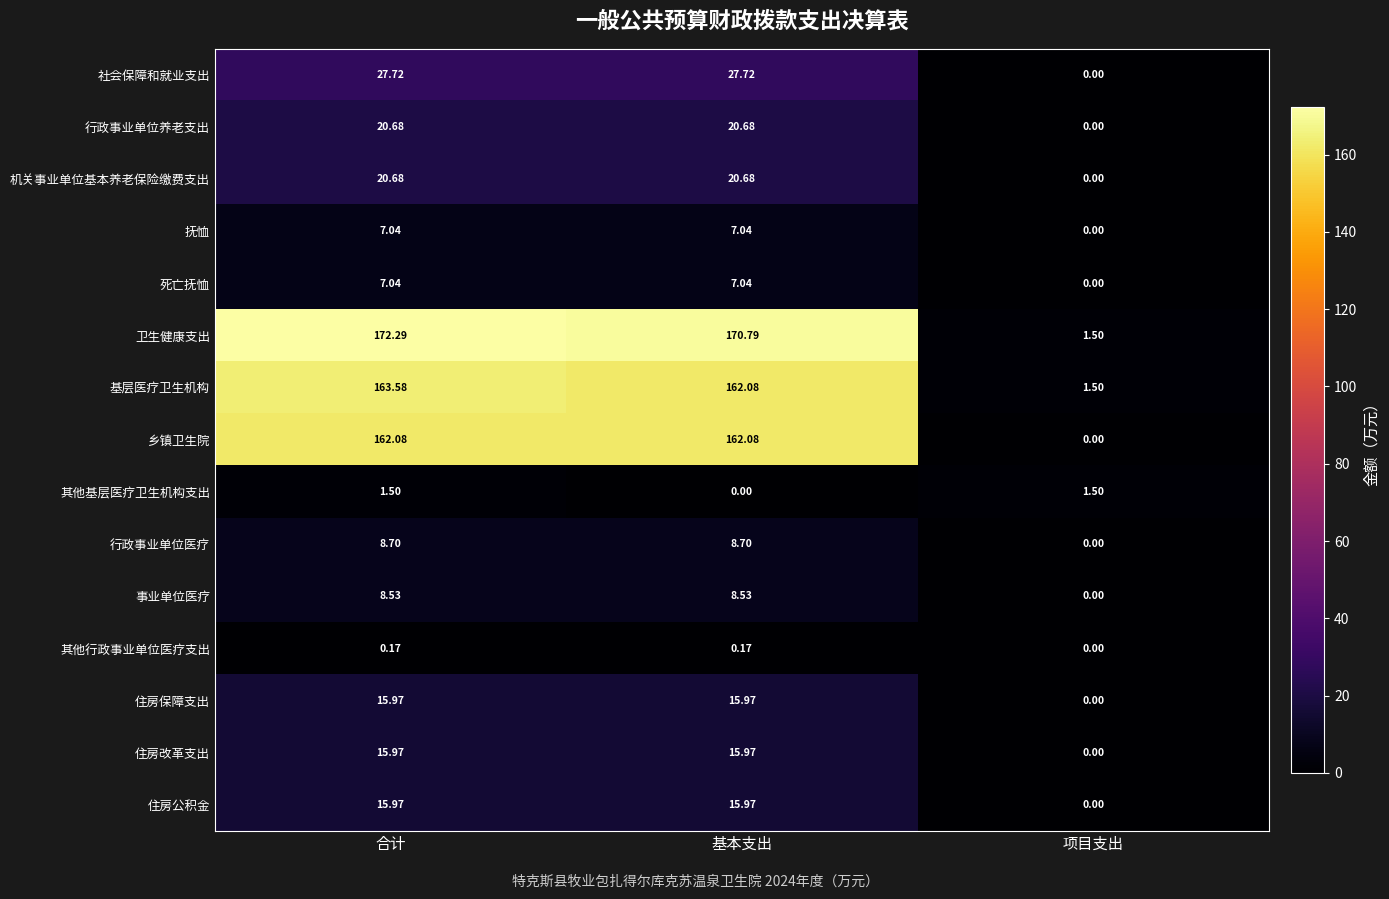

How many data points in 机关事业单位基本养老保险缴费支出 are less than 20?

1